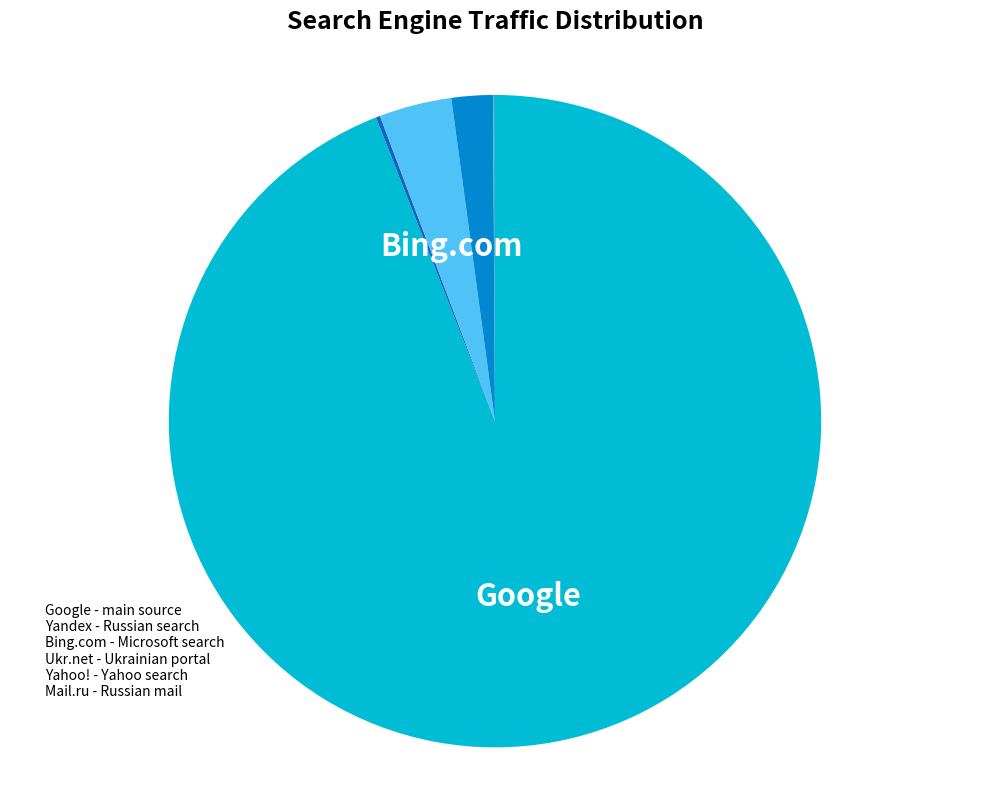

Rank the categories by value from highest to lowest.

Google, Bing.com, Ukr.net, Yandex, Yahoo!, Mail.ru